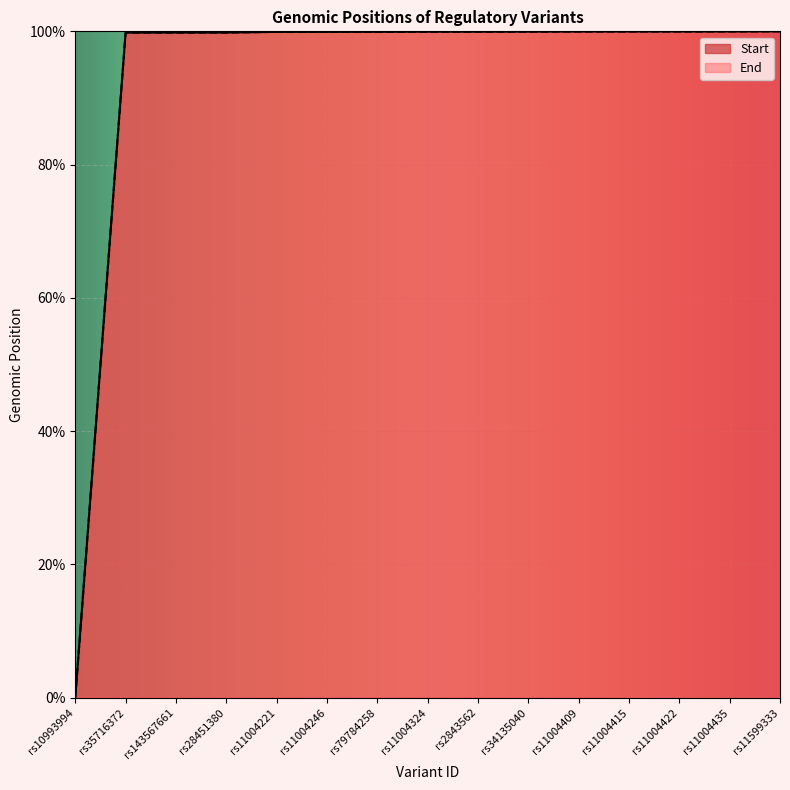

What is the value of the End point at the 6th from the left?

99.9